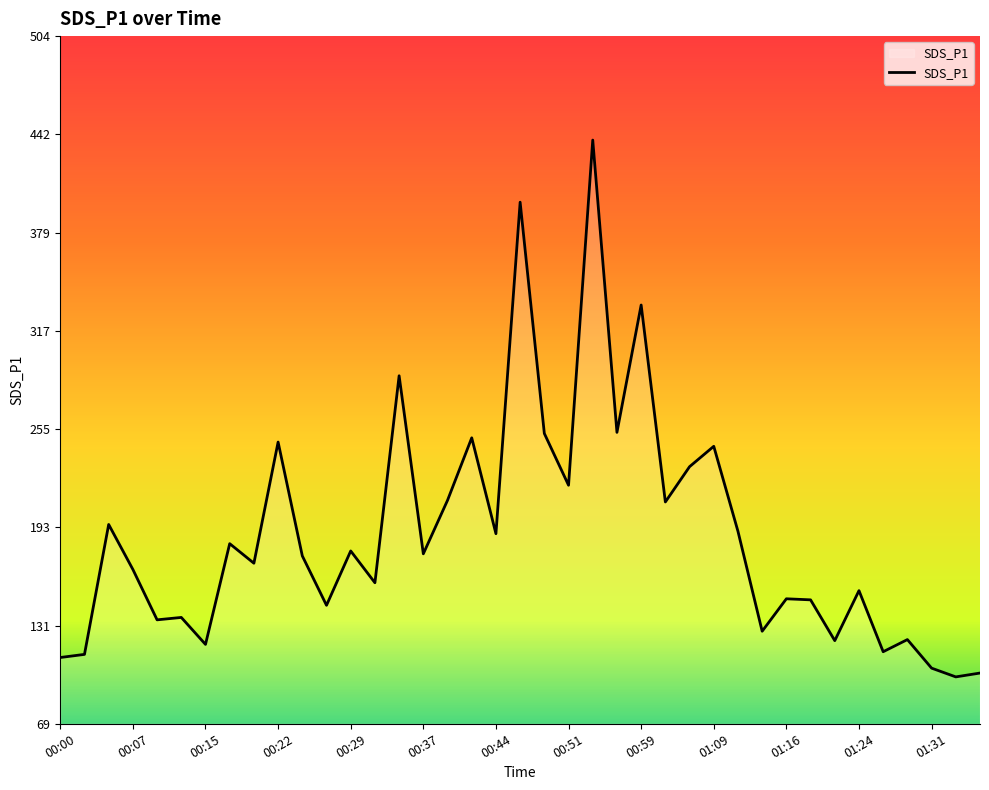

What is the difference between the maximum and minimum values?

339.2